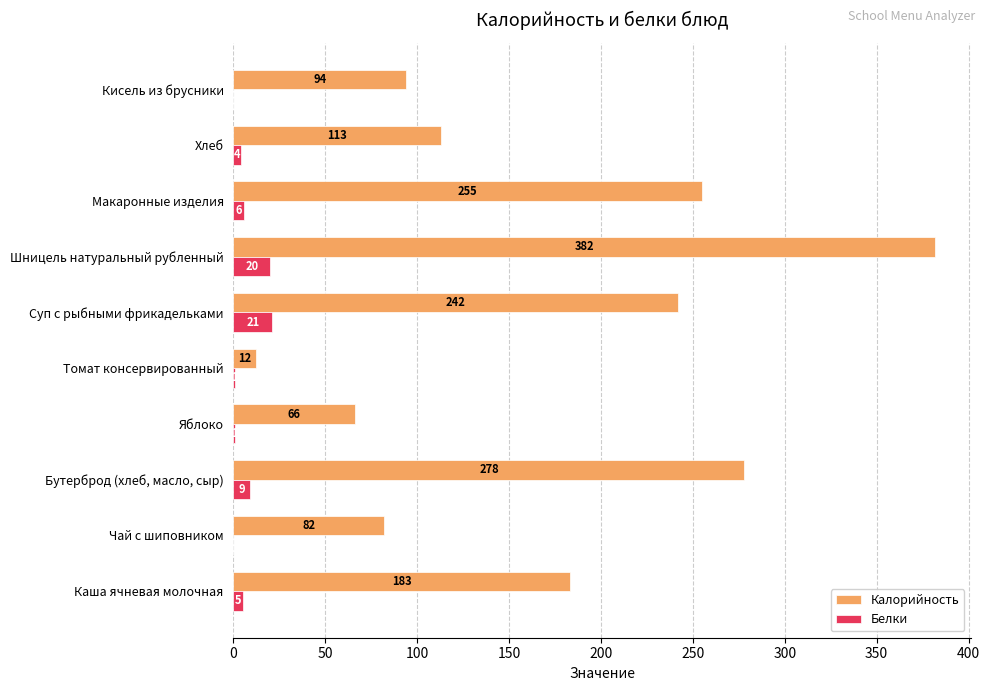

What is the sum of the Белки values at Суп с рыбными фрикадельками and Томат консервированный?

22